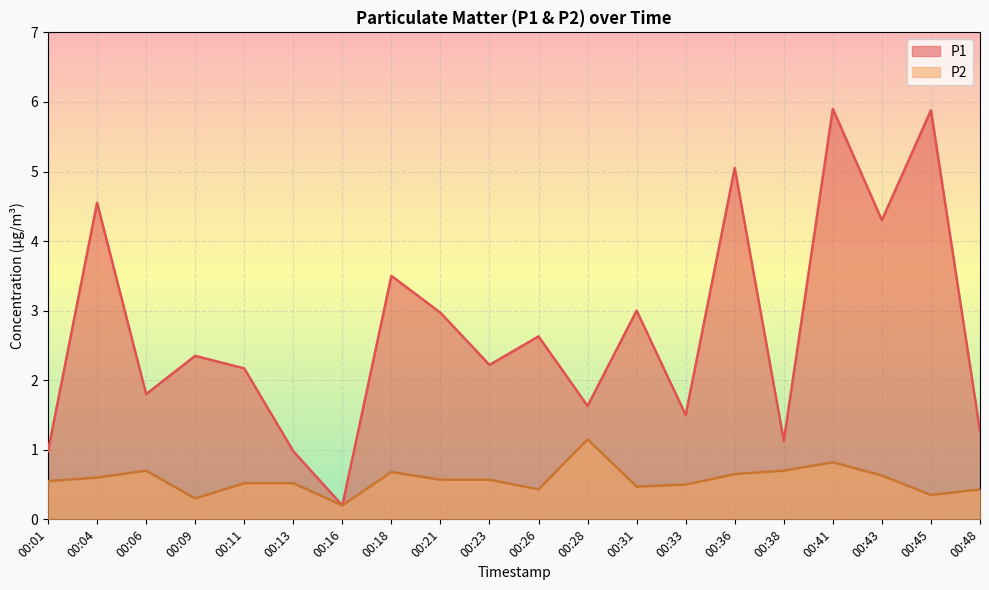

Reading right to left, what are all the values shown in this chart?

P1: 00:48=1.3	00:45=5.9	00:43=4.3	00:41=5.9	00:38=1.1	00:36=5.0	00:33=1.5	00:31=3.0	00:28=1.6	00:26=2.6	00:23=2.2	00:21=3.0	00:18=3.5	00:16=0.2	00:13=1.0	00:11=2.2	00:09=2.4	00:06=1.8	00:04=4.5	00:01=1.0
P2: 00:48=0.4	00:45=0.3	00:43=0.6	00:41=0.8	00:38=0.7	00:36=0.7	00:33=0.5	00:31=0.5	00:28=1.1	00:26=0.4	00:23=0.6	00:21=0.6	00:18=0.7	00:16=0.2	00:13=0.5	00:11=0.5	00:09=0.3	00:06=0.7	00:04=0.6	00:01=0.6